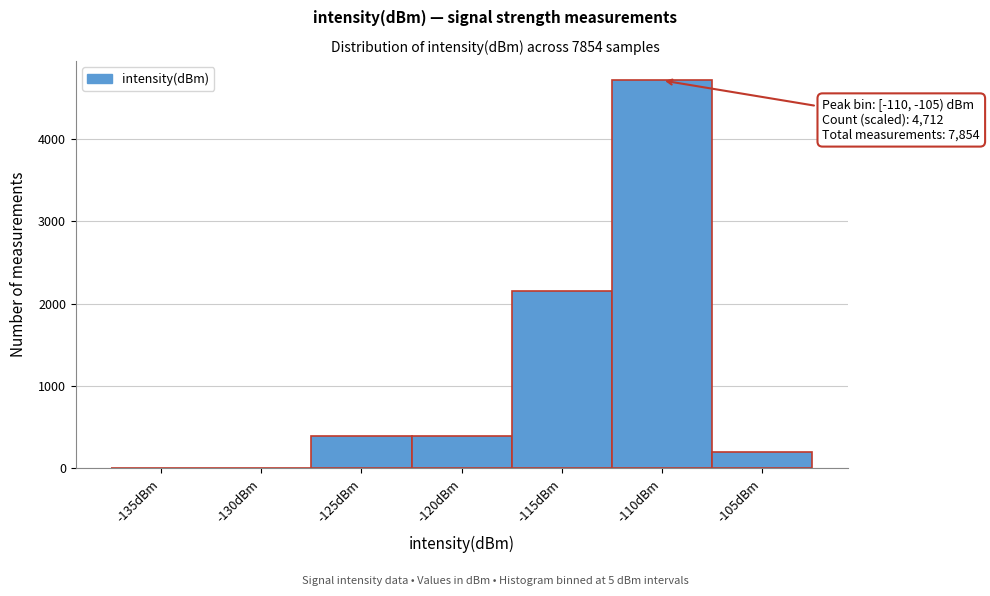

Reading left to right, transcribe all the data shown in this chart.

-135dBm=0	-130dBm=0	-125dBm=392	-120dBm=392	-115dBm=2159	-110dBm=4712	-105dBm=196